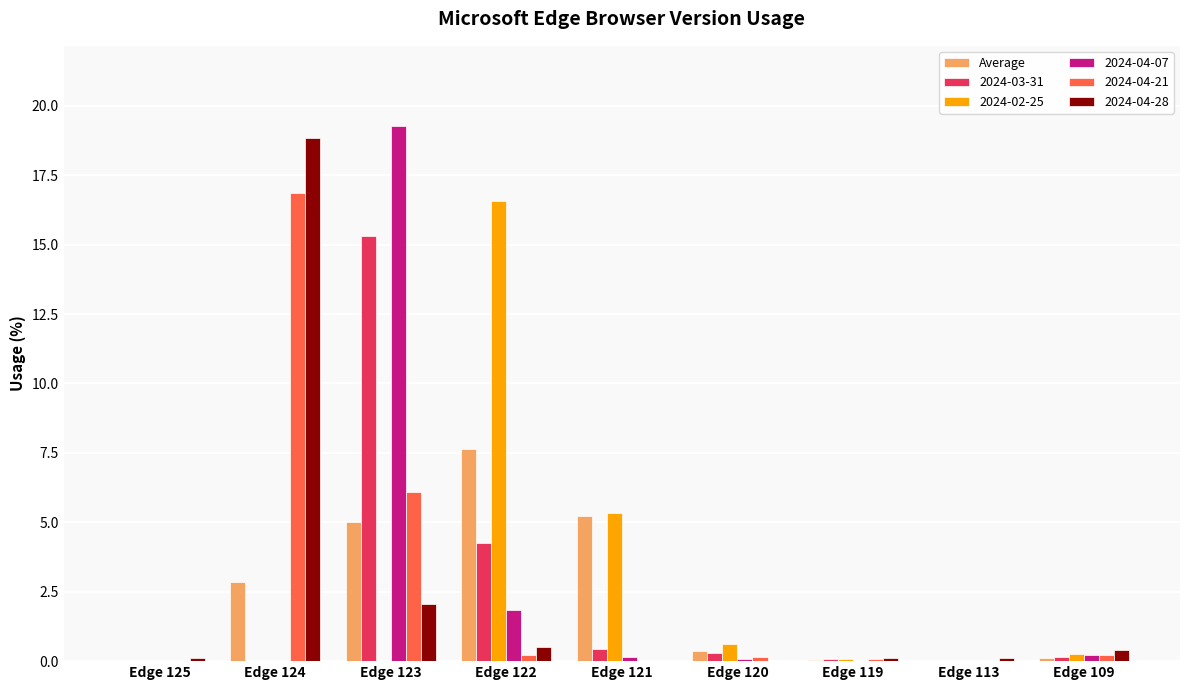

How many series are shown in this chart?

6